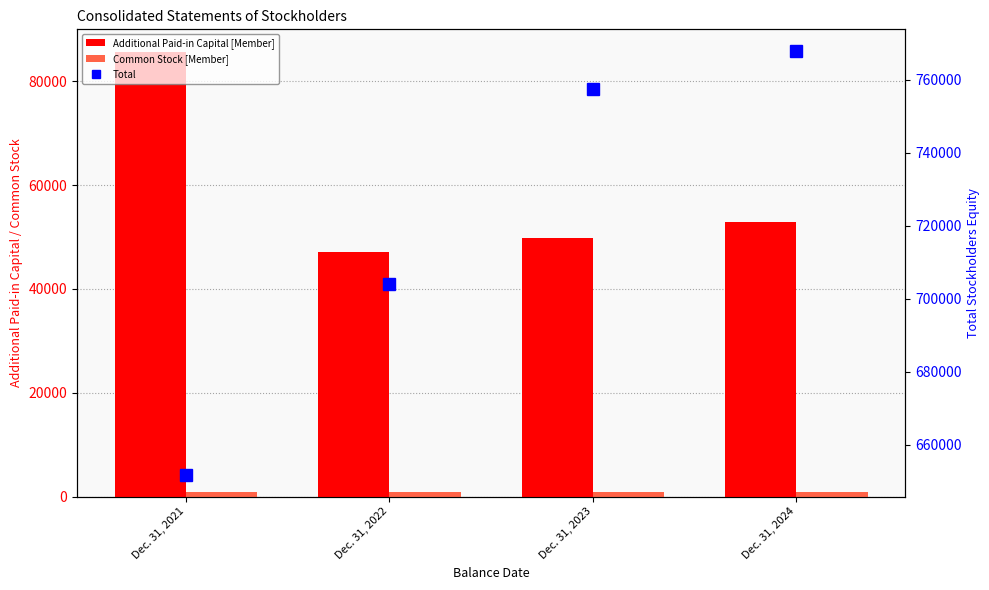

Reading right to left, transcribe all the data shown in this chart.

Additional Paid-in Capital [Member]: Dec. 31, 2024=52941	Dec. 31, 2023=49789	Dec. 31, 2022=47188	Dec. 31, 2021=85718
Common Stock [Member]: Dec. 31, 2024=815	Dec. 31, 2023=813	Dec. 31, 2022=811	Dec. 31, 2021=830
Total: Dec. 31, 2024=767922	Dec. 31, 2023=757386	Dec. 31, 2022=703919	Dec. 31, 2021=651677